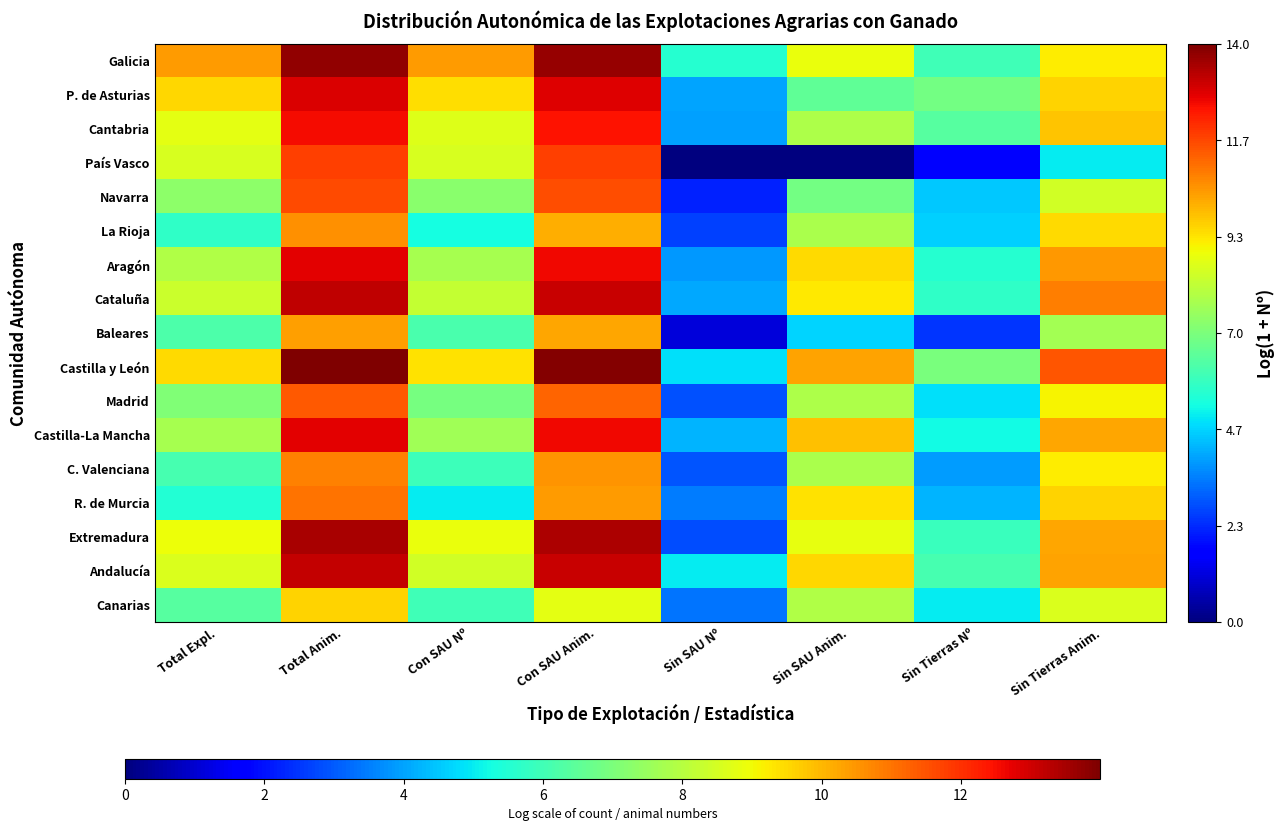

List the series in order of their peak value, lowest first.

Canarias, Baleares, La Rioja, C. Valenciana, R. de Murcia, Madrid, Navarra, País Vasco, Cantabria, Castilla-La Mancha, Aragón, P. de Asturias, Andalucía, Cataluña, Extremadura, Galicia, Castilla y León